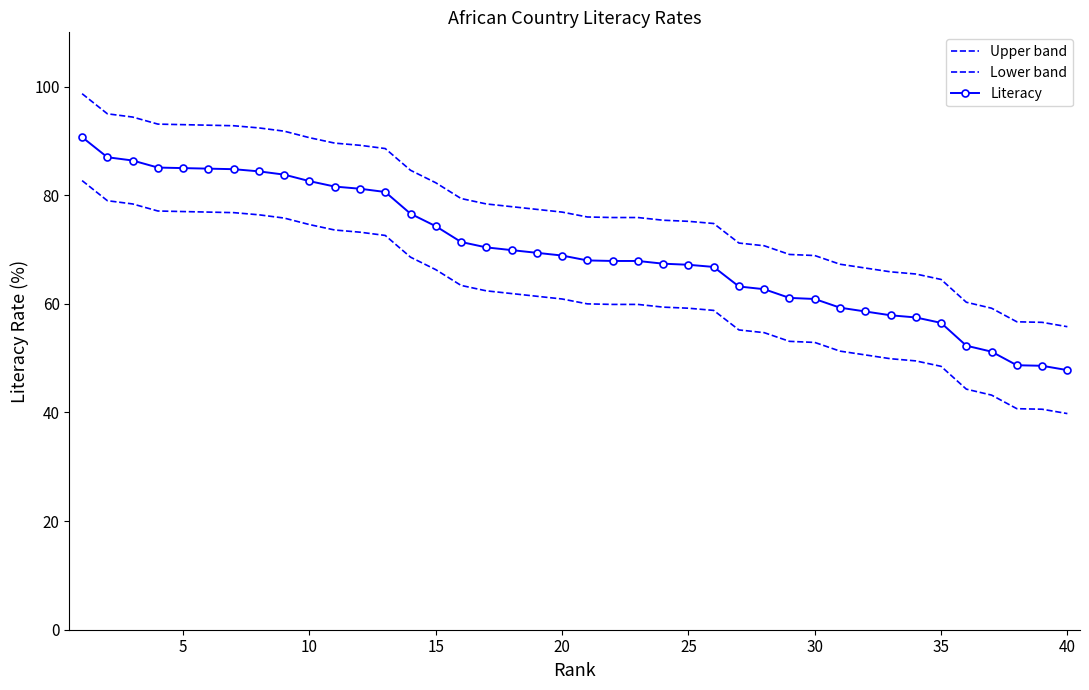

Rank the series by their maximum value, from lowest to highest.

Lower band, Literacy, Upper band